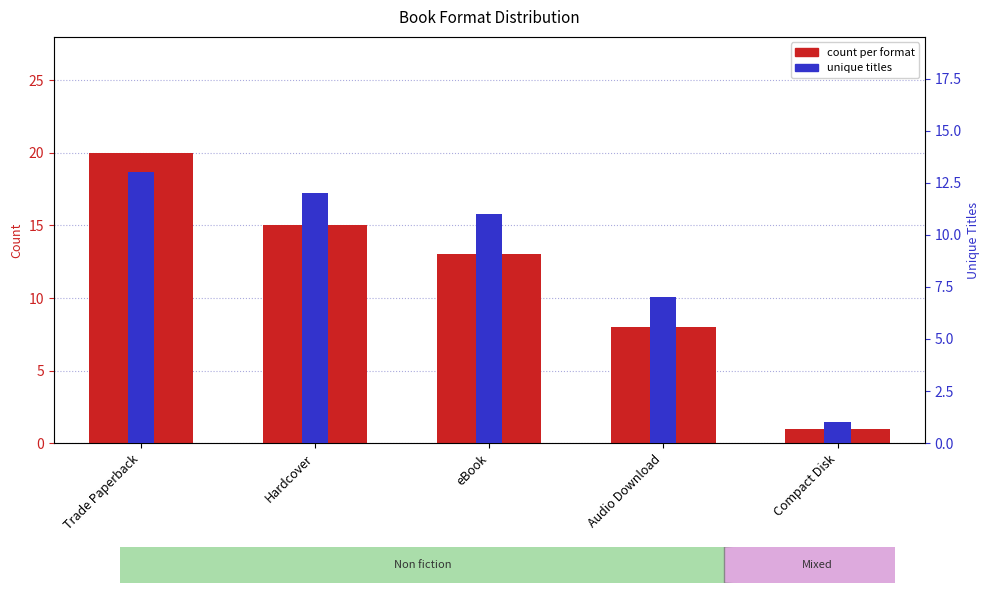

How many categories are shown in the chart?

5